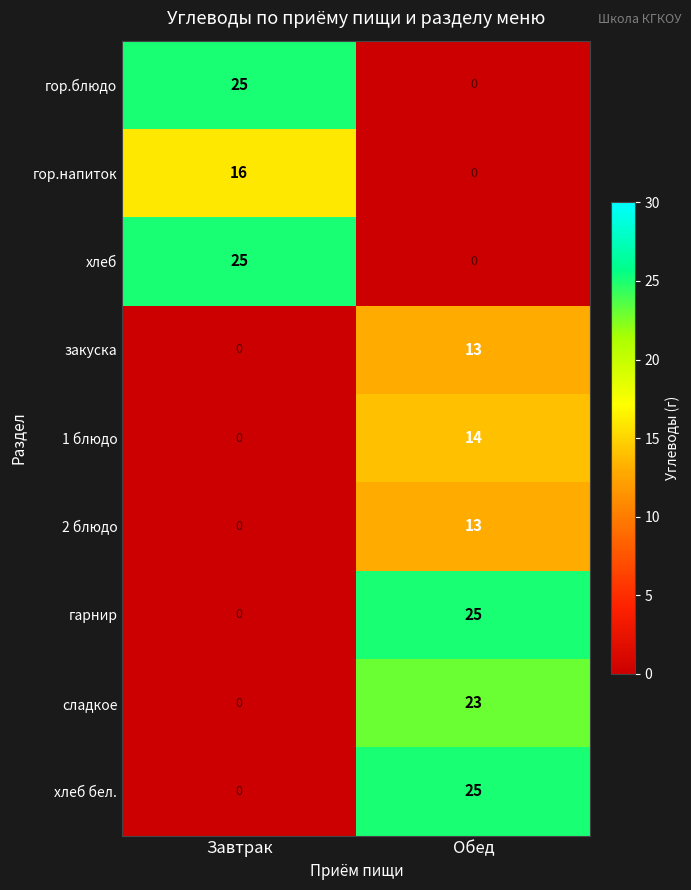

What is the spread (max minus min) of values at Завтрак?

25